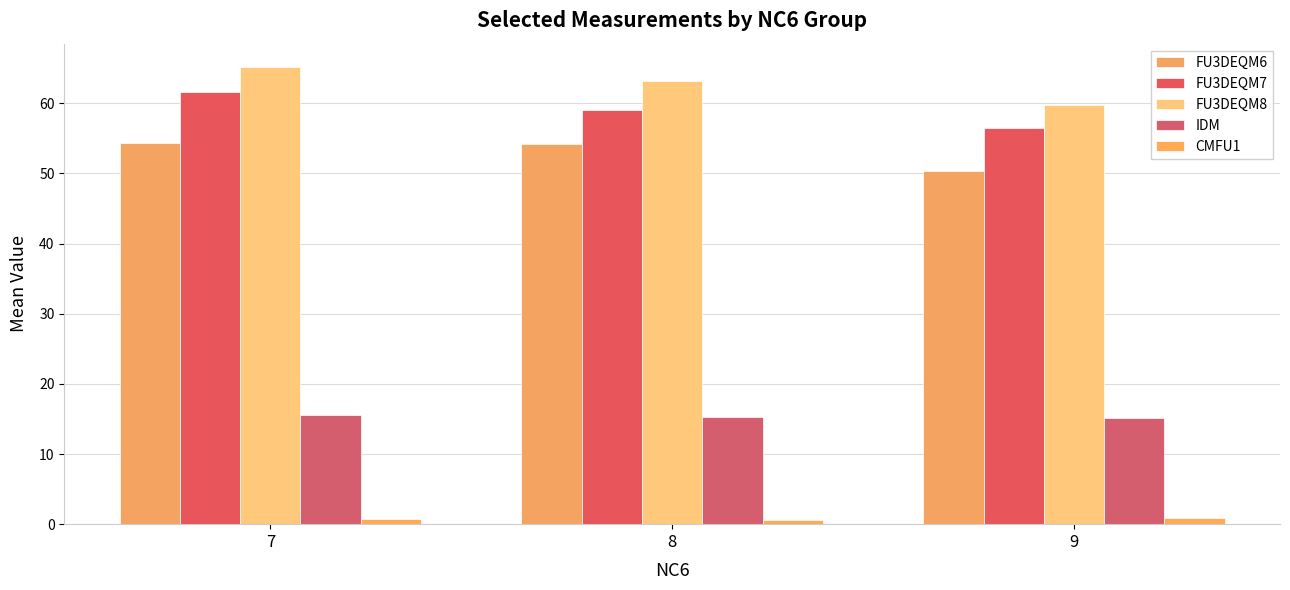

What is the value of the FU3DEQM8 bar at the 1st from the left?

65.2